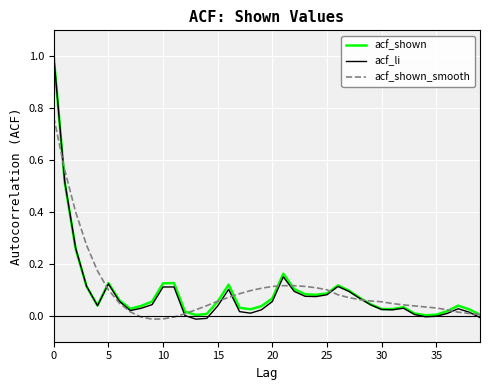

Which series has the widest spread of values?

acf_li